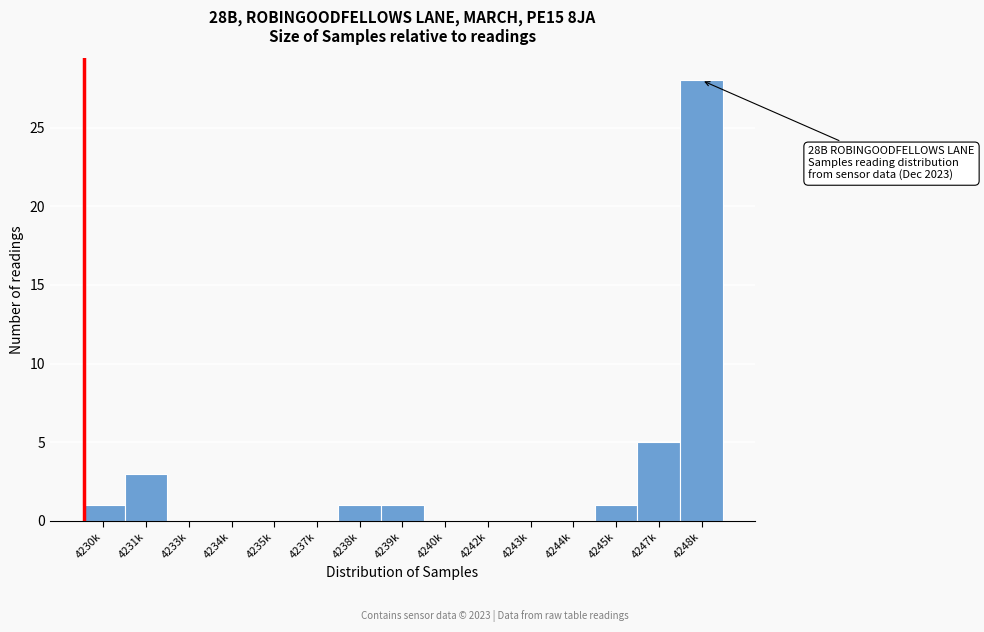

Reading right to left, what are all the values shown in this chart?

4248k=28	4247k=5	4245k=1	4244k=0	4243k=0	4242k=0	4240k=0	4239k=1	4238k=1	4237k=0	4235k=0	4234k=0	4233k=0	4231k=3	4230k=1